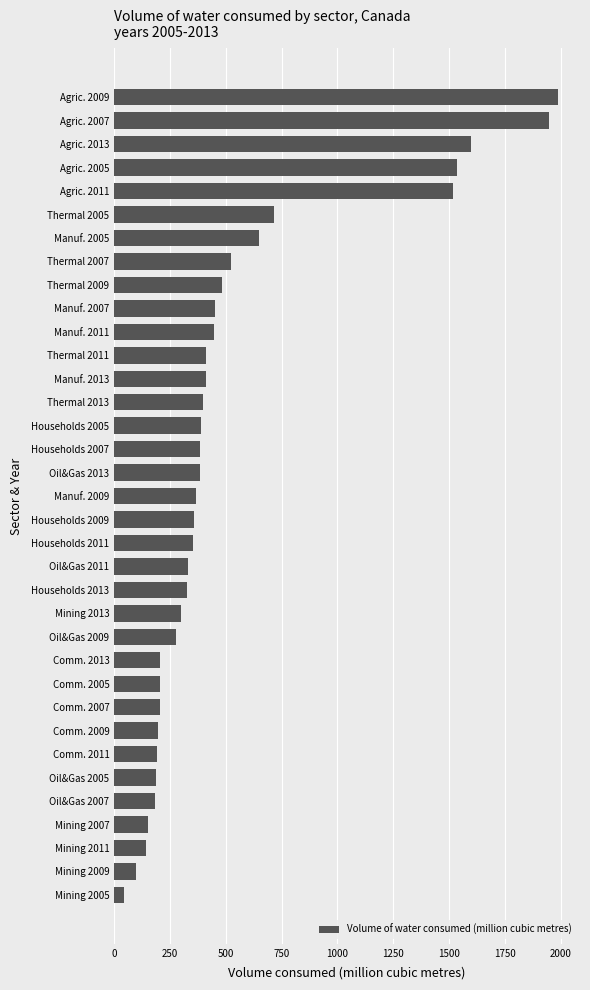

How many series are shown in this chart?

1